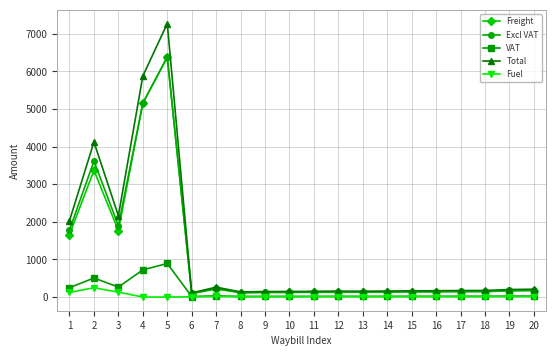

What is the maximum value shown in the chart?

7273.8